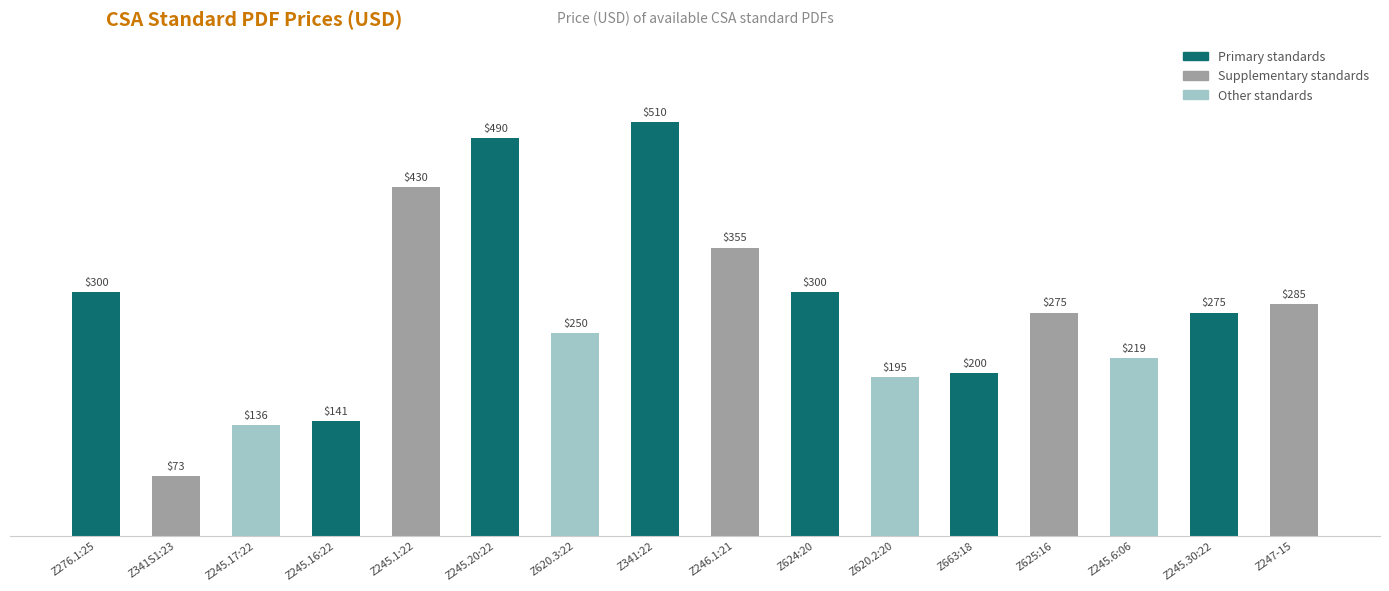

Which category has the lowest value across all series?

Z341S1:23